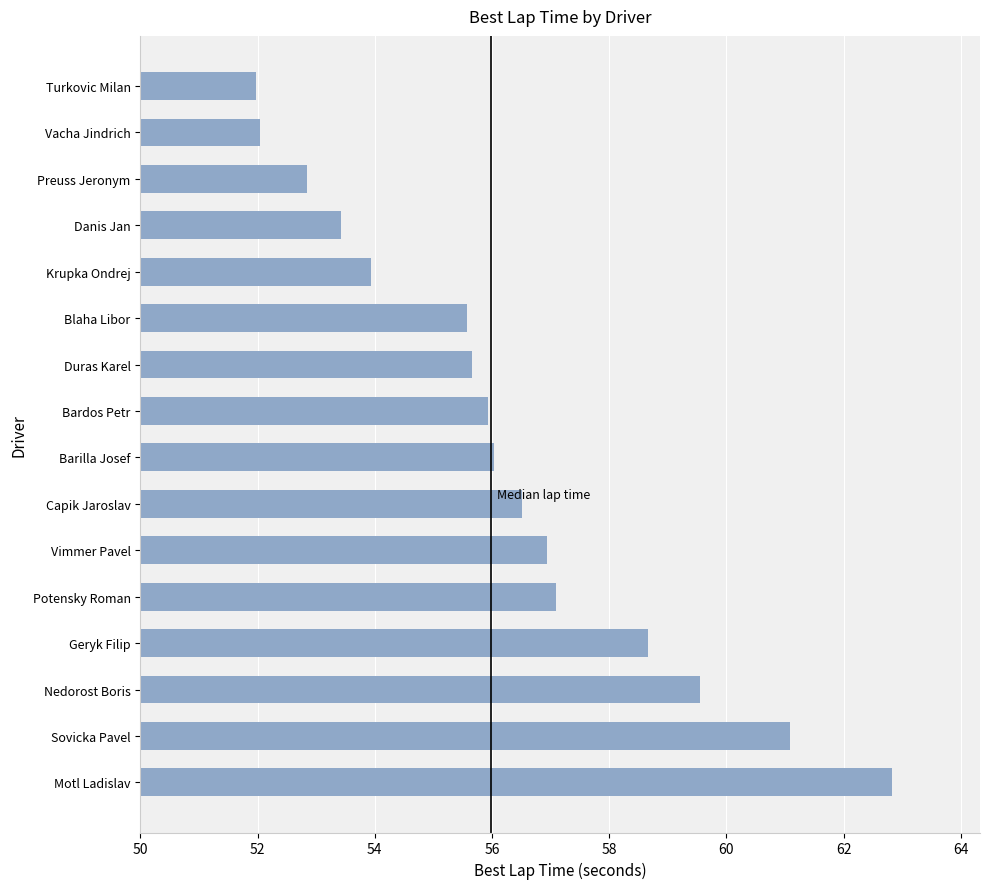

What is the maximum value shown in the chart?

62.8